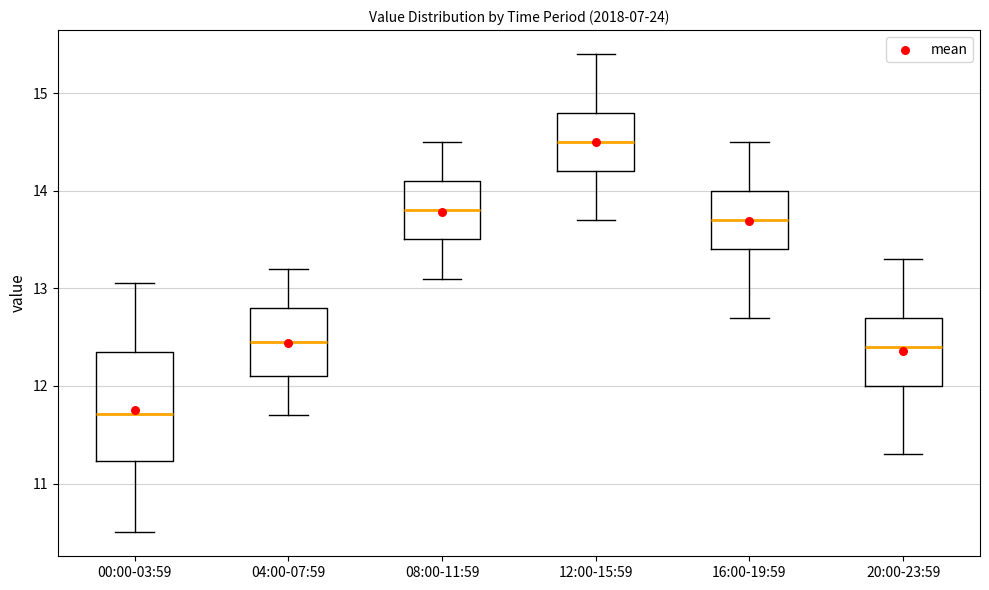

Which box's median line is the lowest?

00:00-03:59